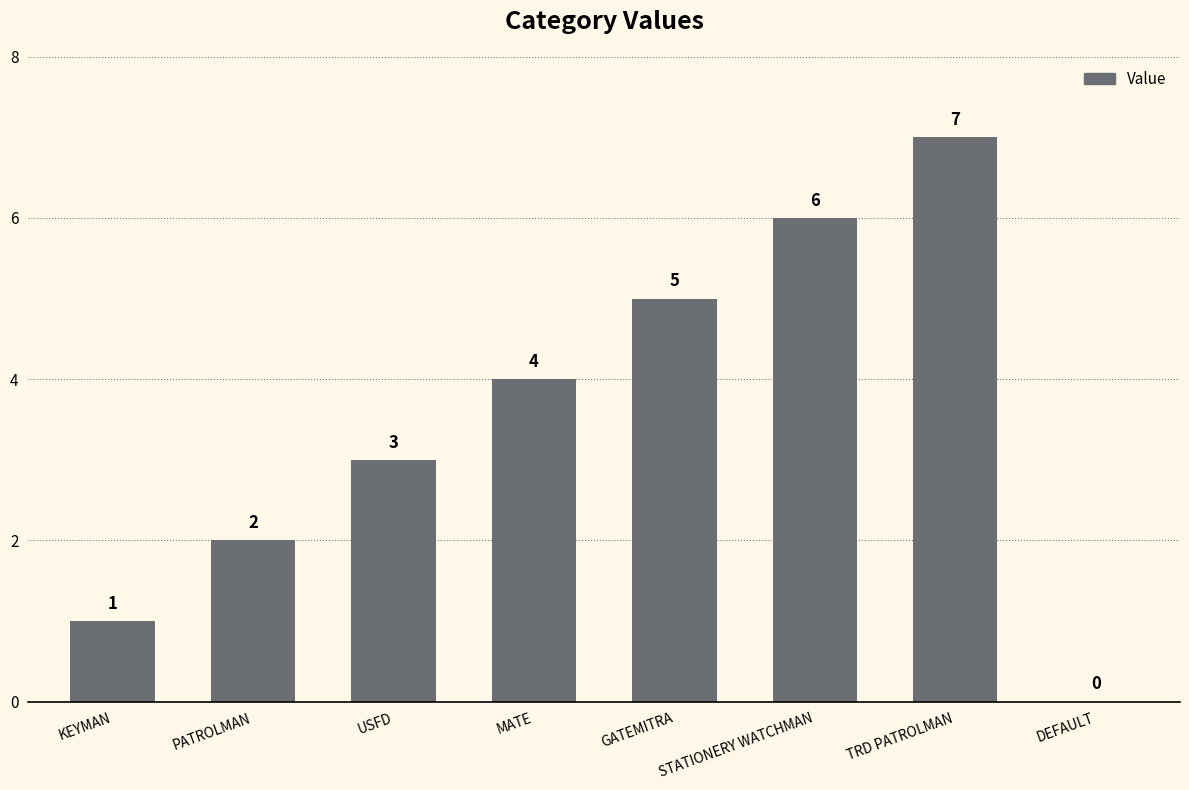

What is the change in value from KEYMAN to USFD?

+2